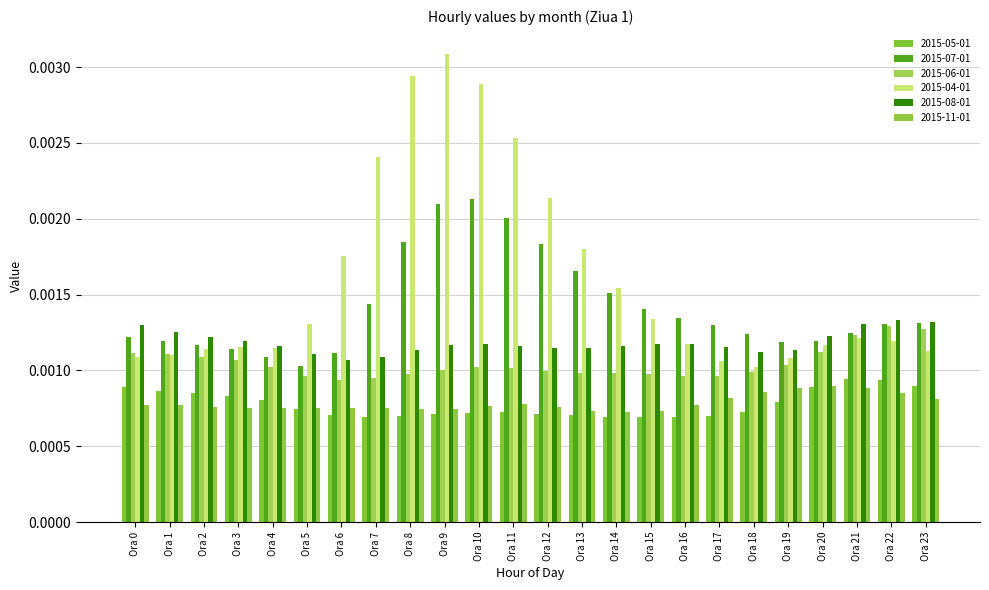

What are all the series names shown in the legend?

2015-05-01, 2015-07-01, 2015-06-01, 2015-04-01, 2015-08-01, 2015-11-01